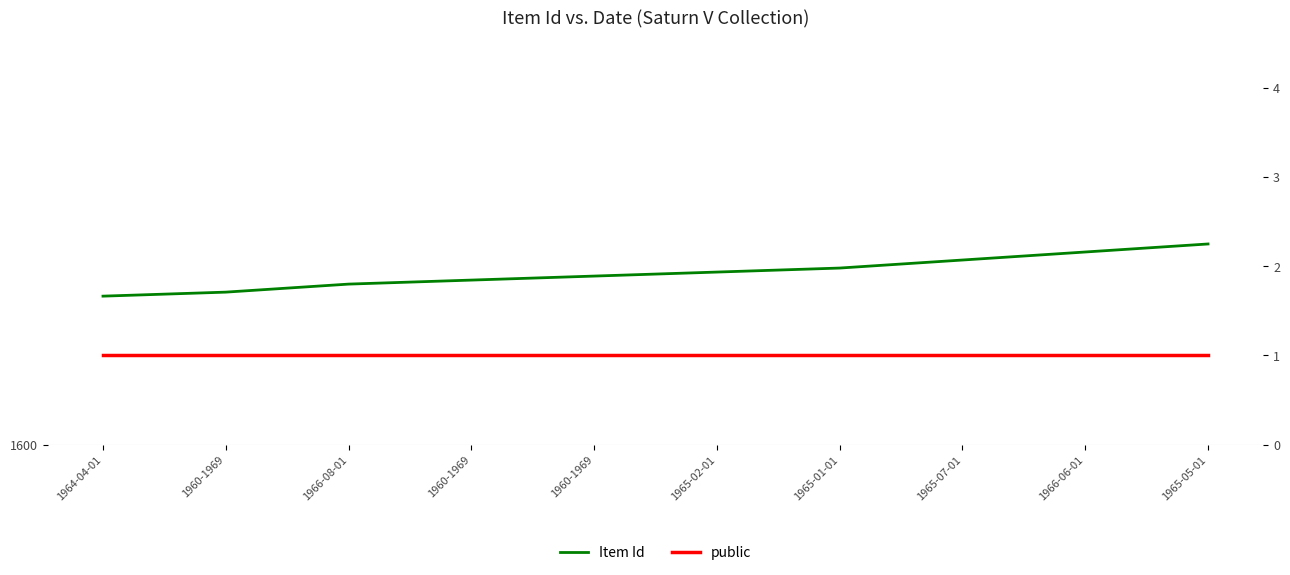

What is the value of the Item Id point at the 2nd from the left?

1638